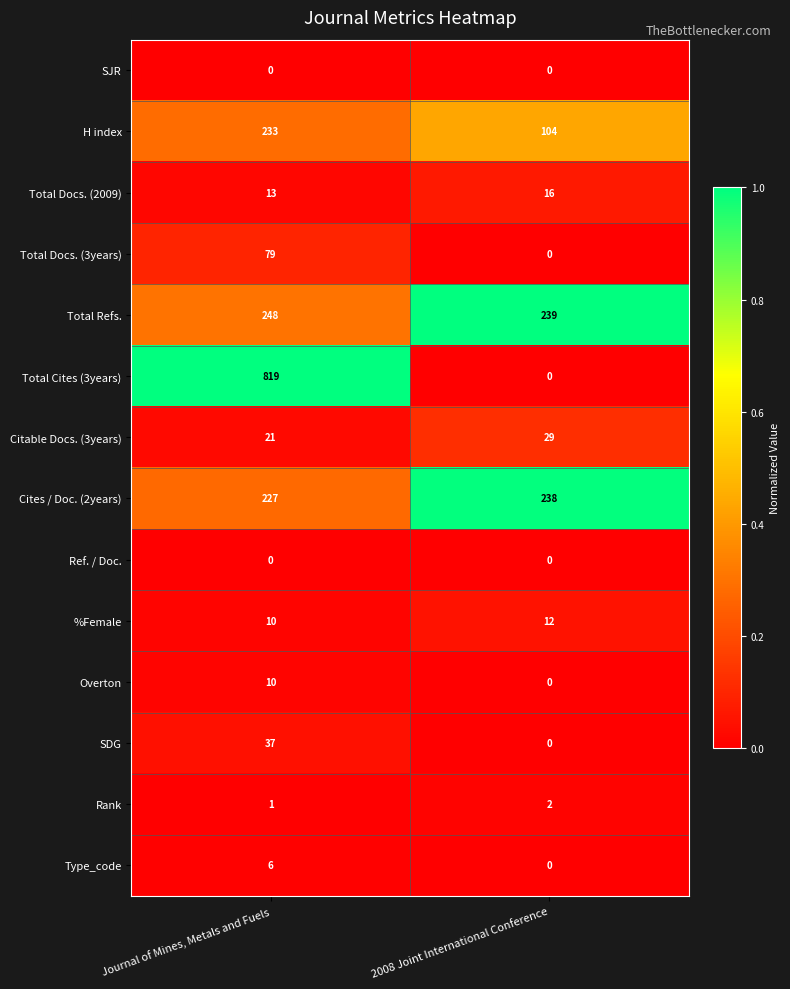

Reading left to right, what are all the values shown in this chart?

SJR: 0	0
H index: 233	104
Total Docs. (2009): 13	16
Total Docs. (3years): 79	0
Total Refs.: 248	239
Total Cites (3years): 819	0
Citable Docs. (3years): 21	29
Cites / Doc. (2years): 227	238
Ref. / Doc.: 0	0
%Female: 10	12
Overton: 10	0
SDG: 37	0
Rank: 1	2
Type_code: 6	0